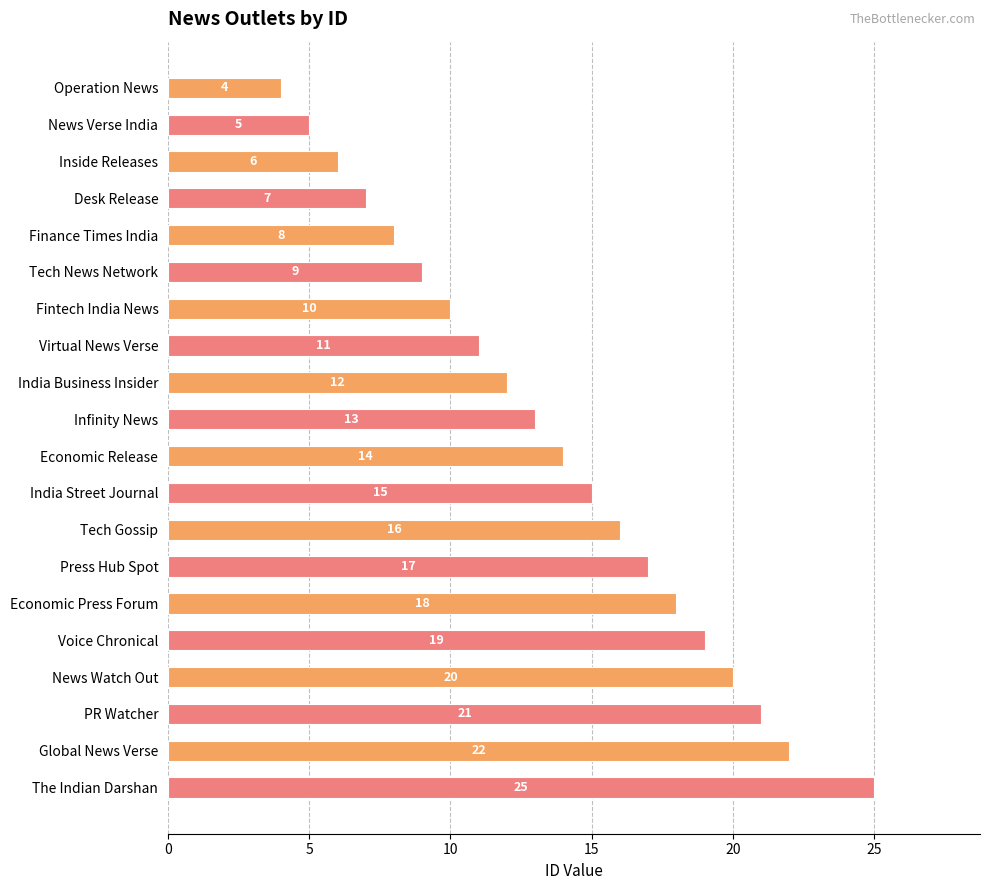

Where is the data nearest to the value 14?

Economic Release